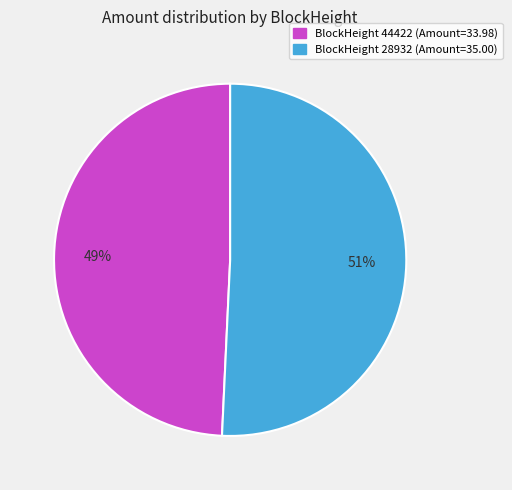

Is there a majority slice in this chart?

Yes